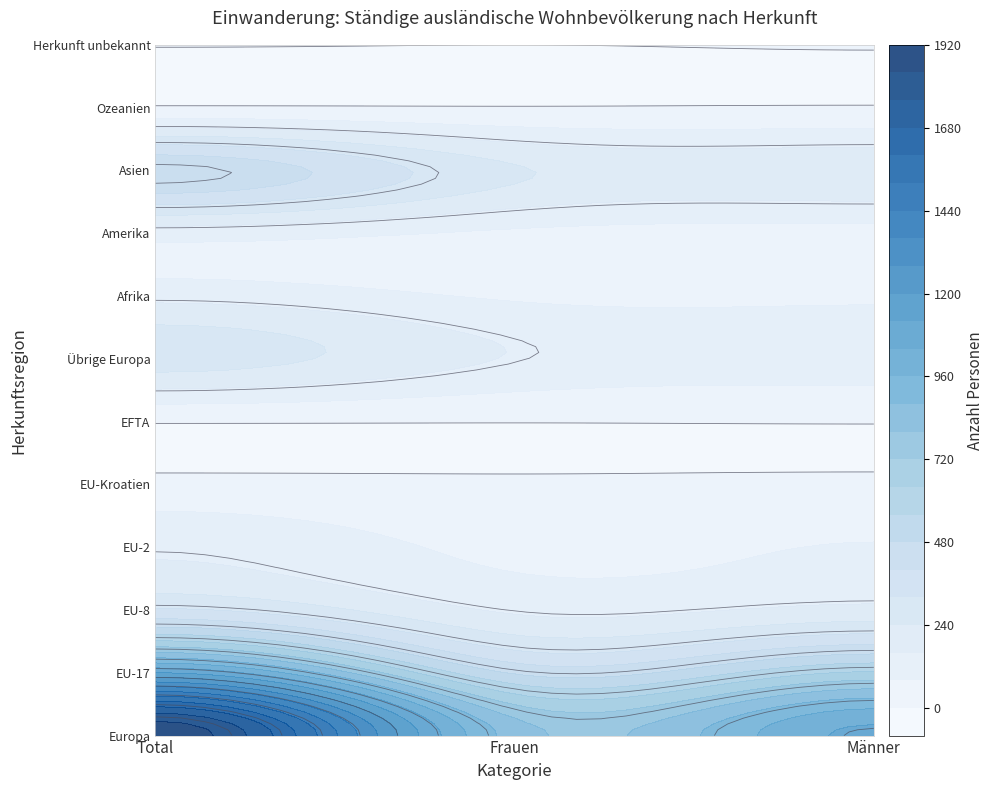

The EU-2 series shows 84 at Männer. True or false?

True